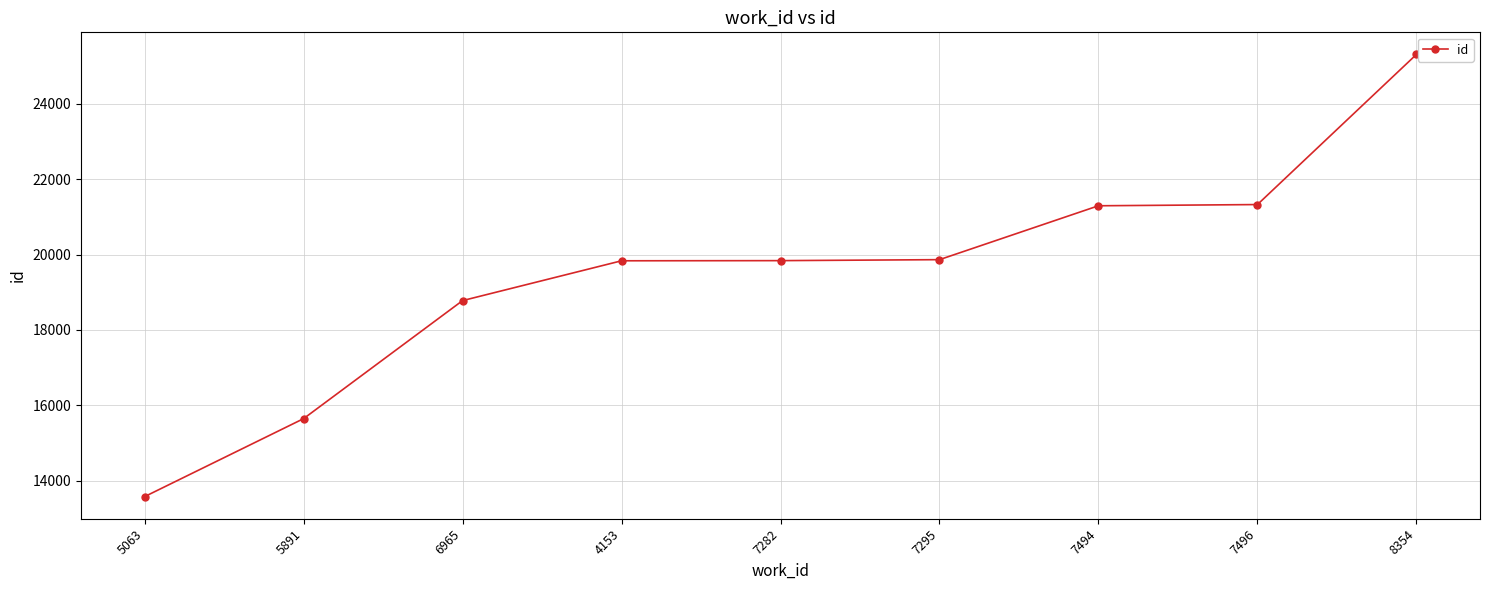

Is it true that the value at 7295 is 19864?

True